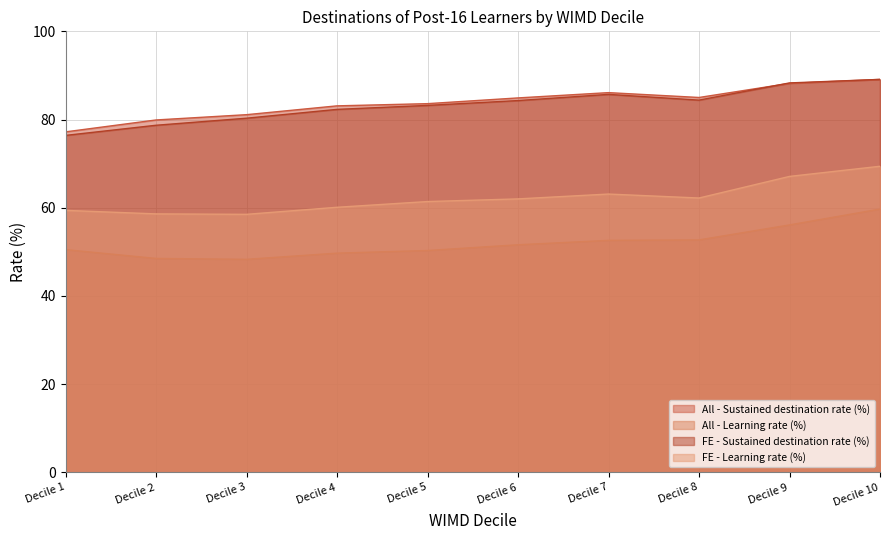

Which series has the largest total across all categories?

All - Sustained destination rate (%)